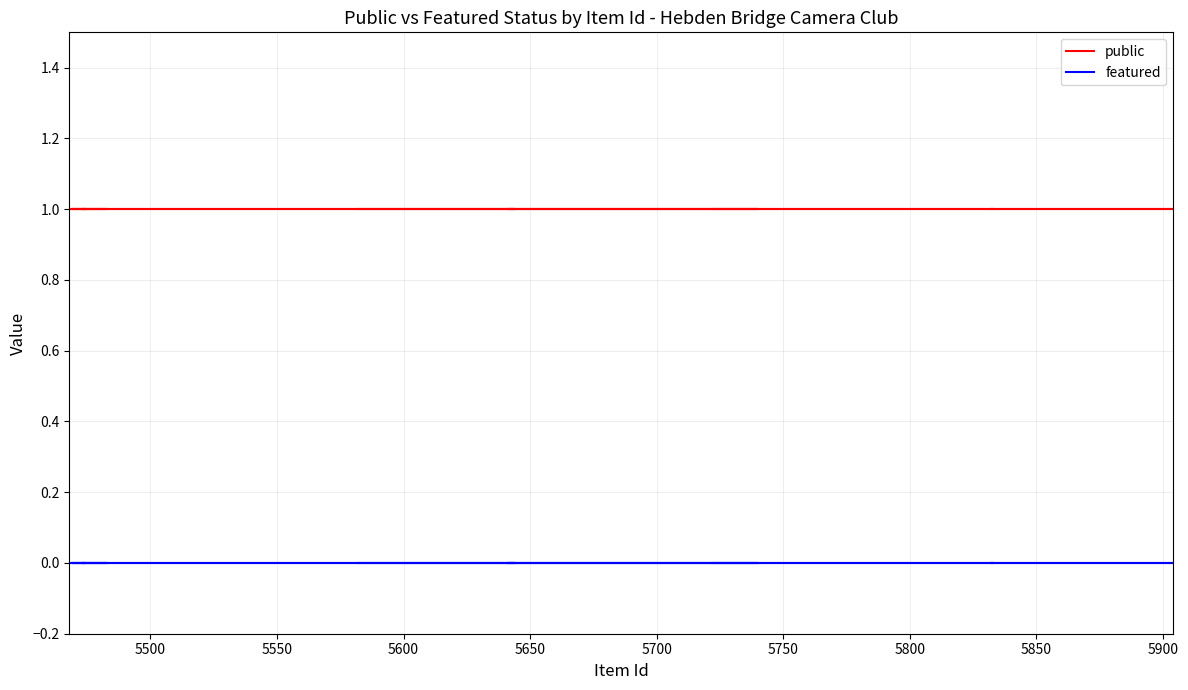

At how many categories does at least one series exceed 0?

25